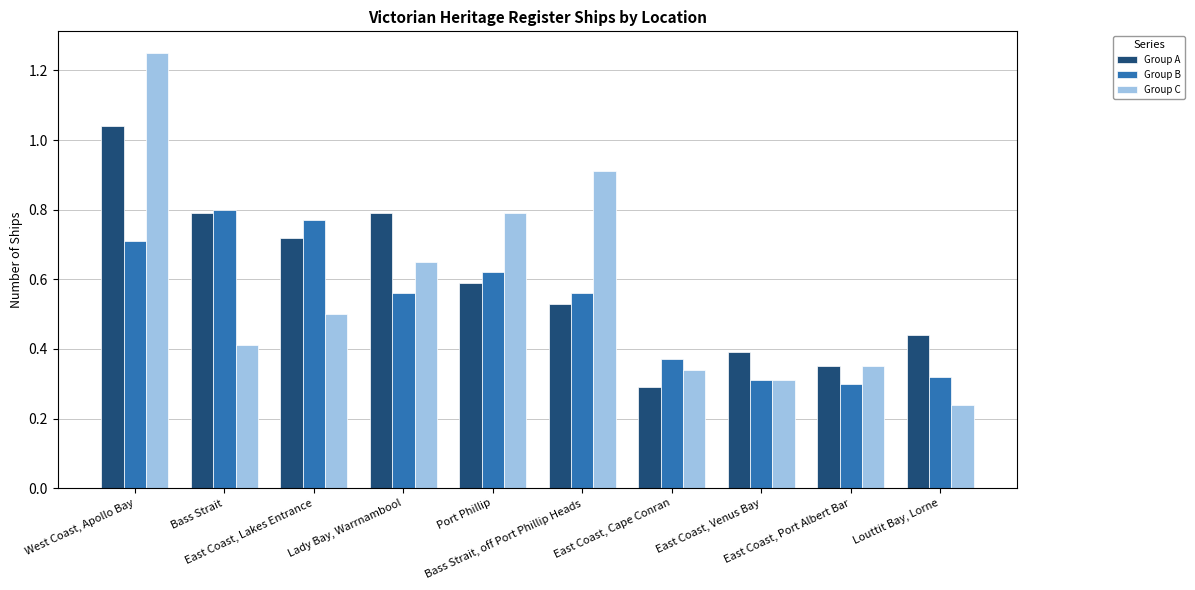

Which series has the largest range (max minus min)?

Group C